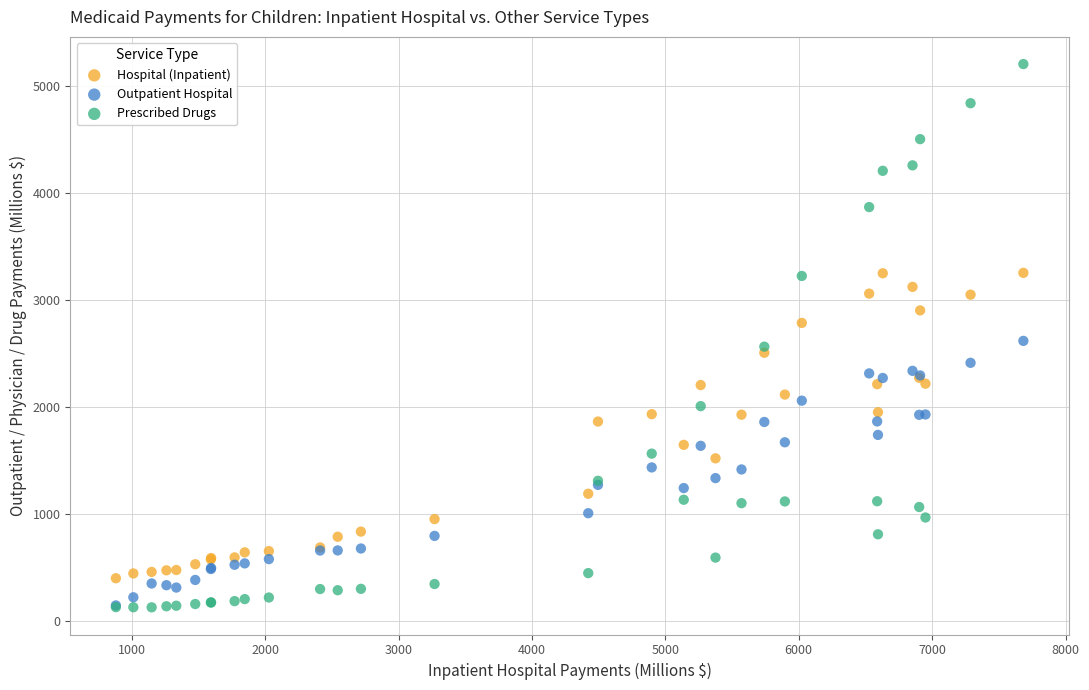

What are all the series names shown in the legend?

Hospital (Inpatient), Outpatient Hospital, Prescribed Drugs